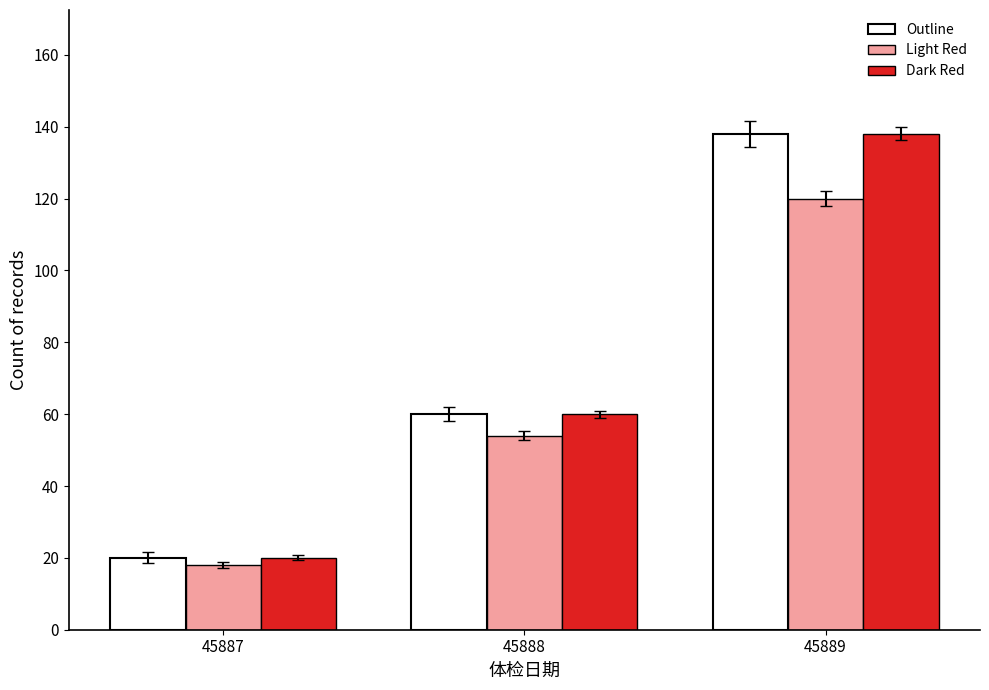

What is the spread (max minus min) of values at 45888?

6